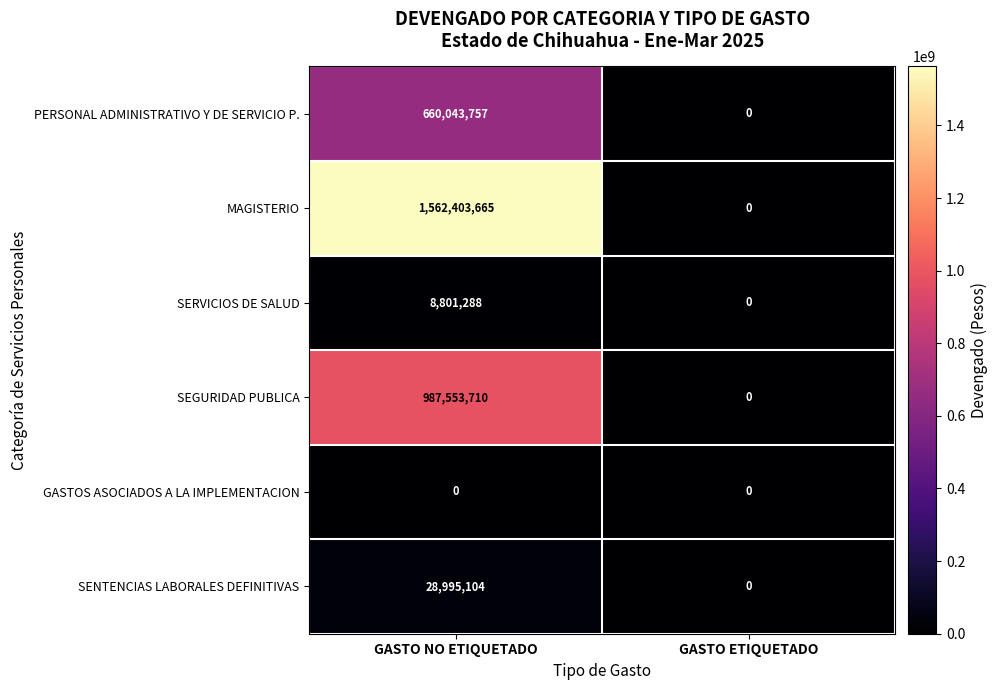

At which label is MAGISTERIO closest to 781201832?

GASTO ETIQUETADO